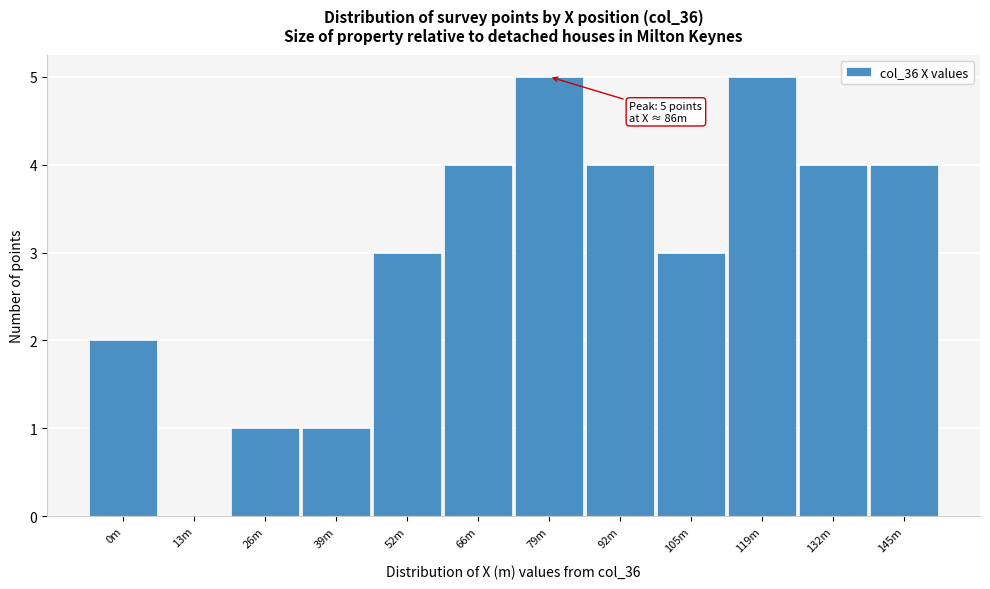

Reading left to right, extract all data points from this chart.

0m=2	13m=0	26m=1	39m=1	52m=3	66m=4	79m=5	92m=4	105m=3	119m=5	132m=4	145m=4